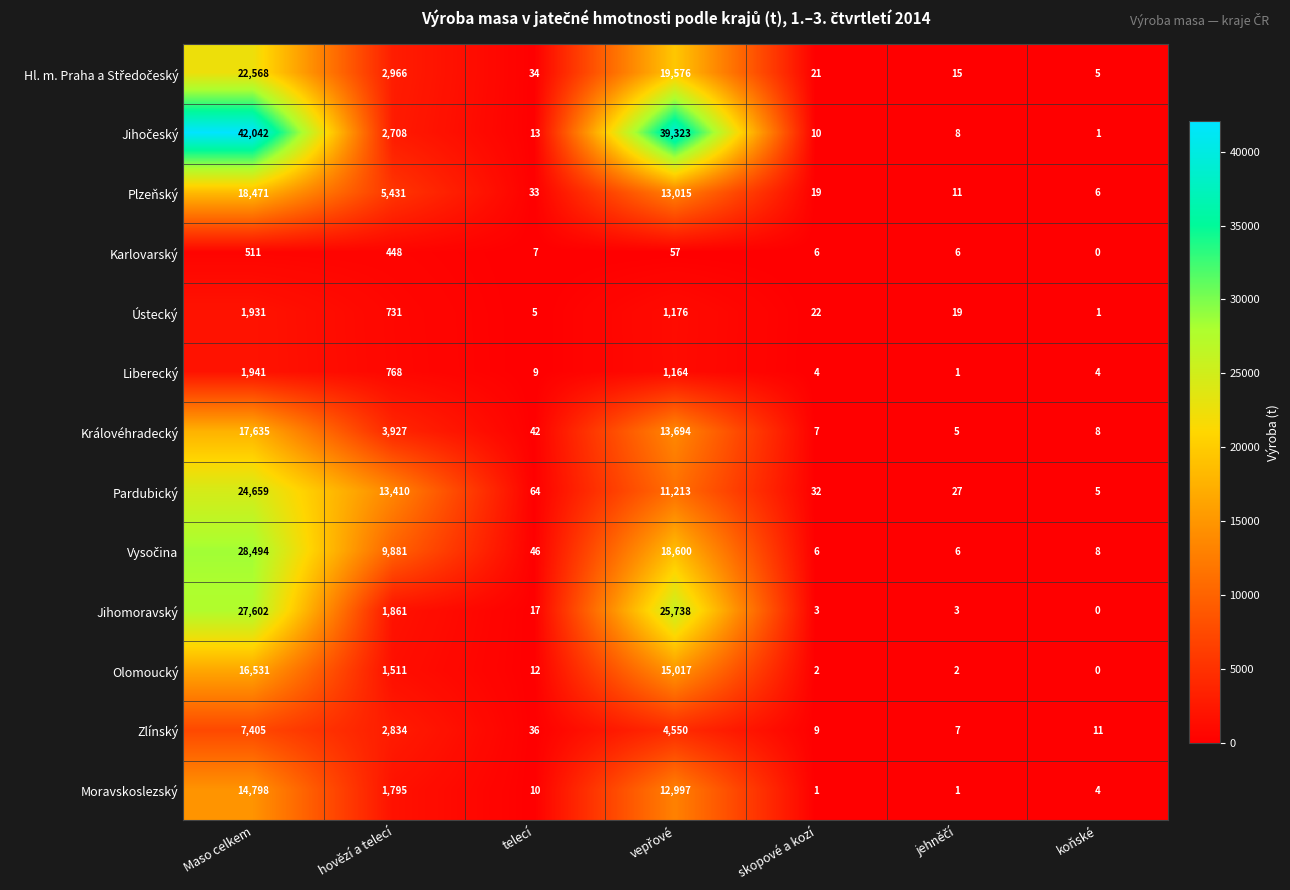

At which label does Královéhradecký first exceed 42?

Maso celkem